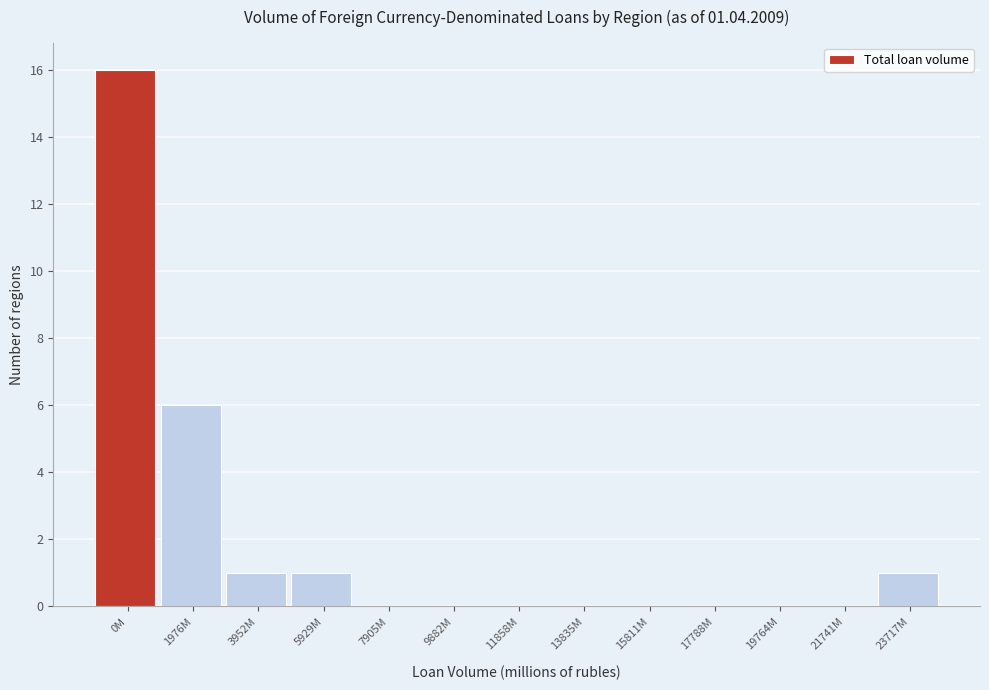

Reading left to right, transcribe all the data shown in this chart.

0M=16	1976M=6	3952M=1	5929M=1	7905M=0	9882M=0	11858M=0	13835M=0	15811M=0	17788M=0	19764M=0	21741M=0	23717M=1